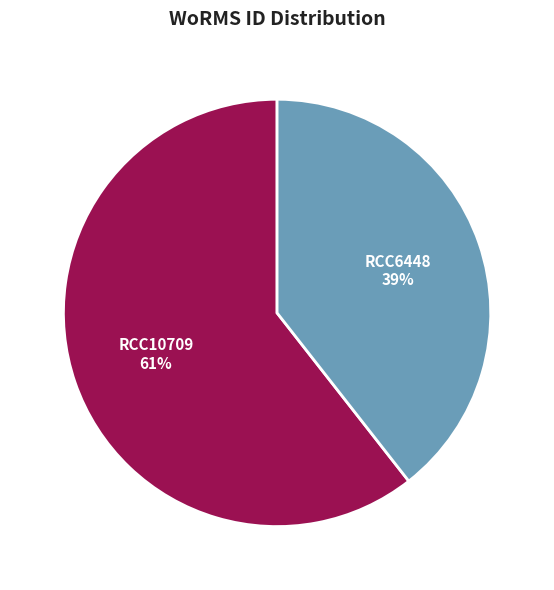

Is it true that RCC10709 is 52% of the pie?

False